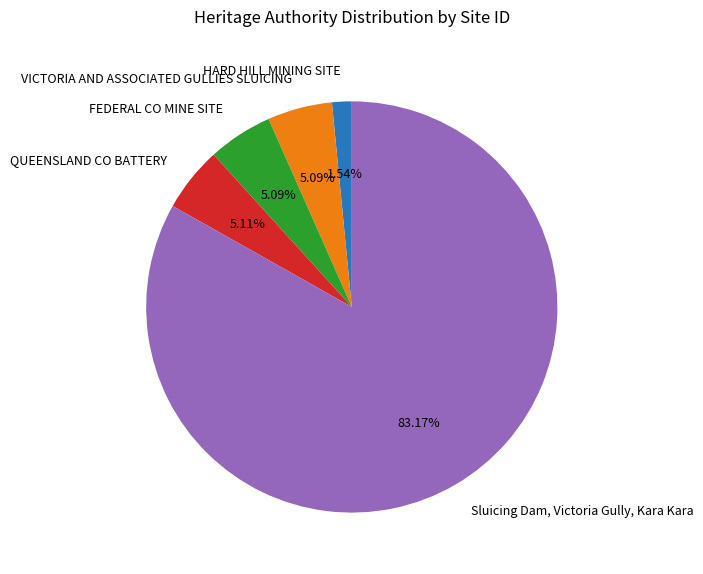

What percentage do VICTORIA AND ASSOCIATED GULLIES SLUICING and Sluicing Dam, Victoria Gully, Kara Kara together represent?

88.3%